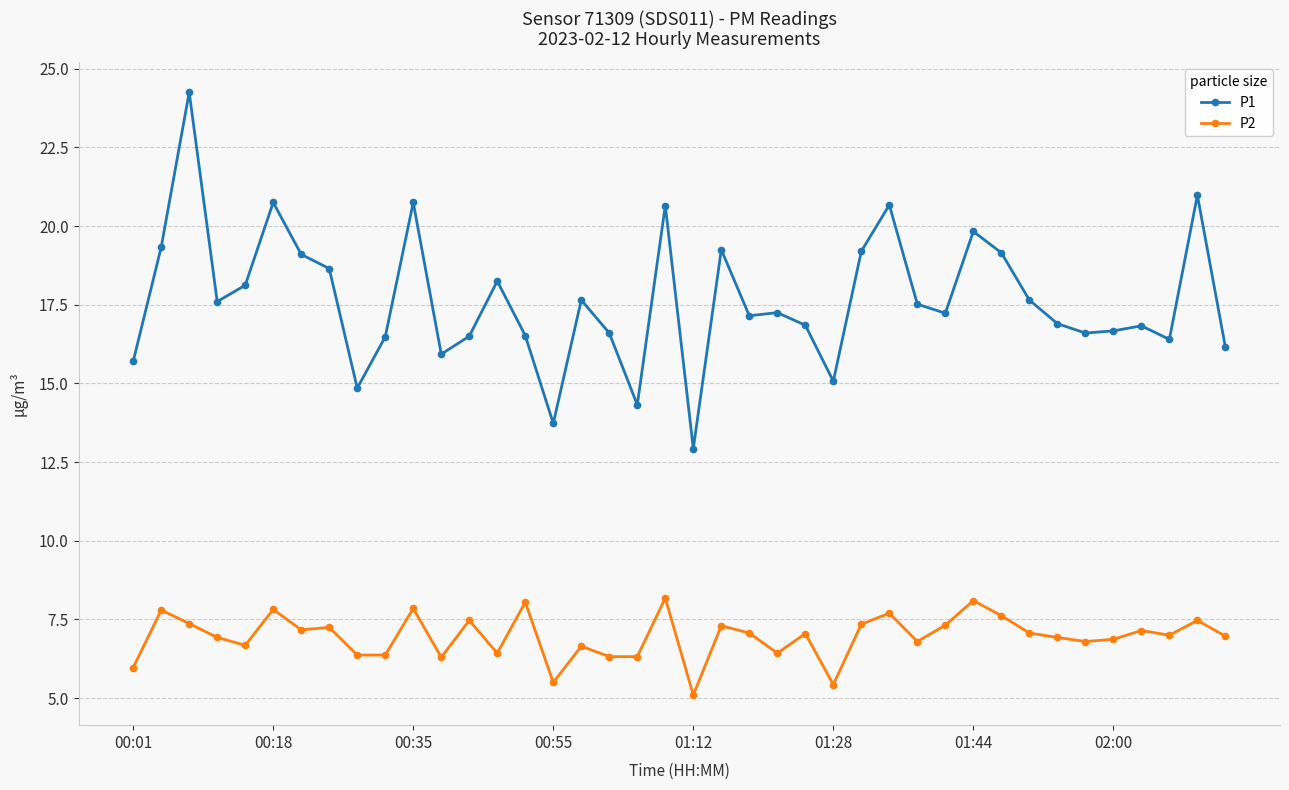

Is this an area chart (filled region under the line)?

No